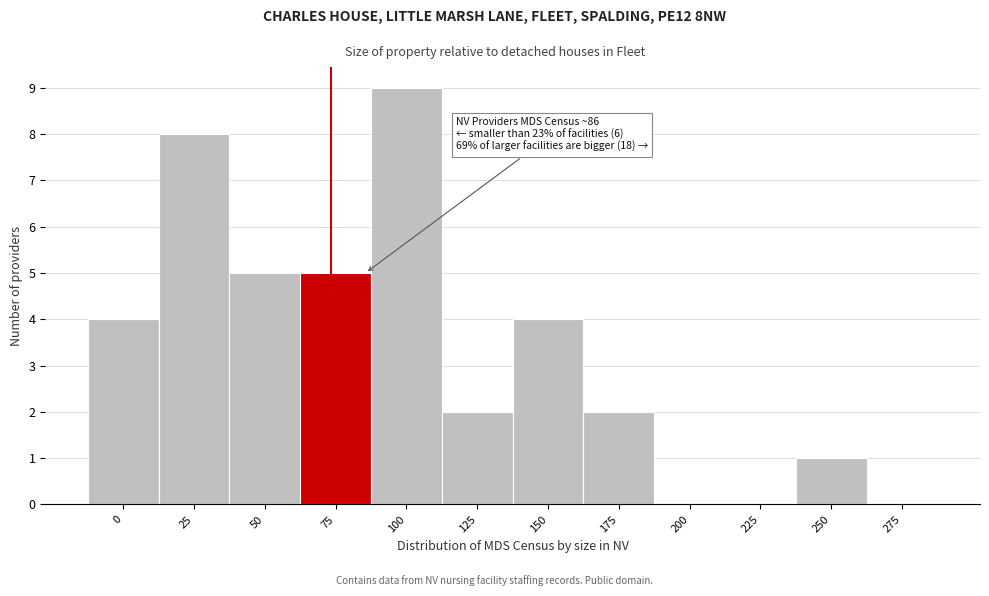

Reading left to right, transcribe all the data shown in this chart.

0=4	25=8	50=5	75=5	100=9	125=2	150=4	175=2	200=0	225=0	250=1	275=0